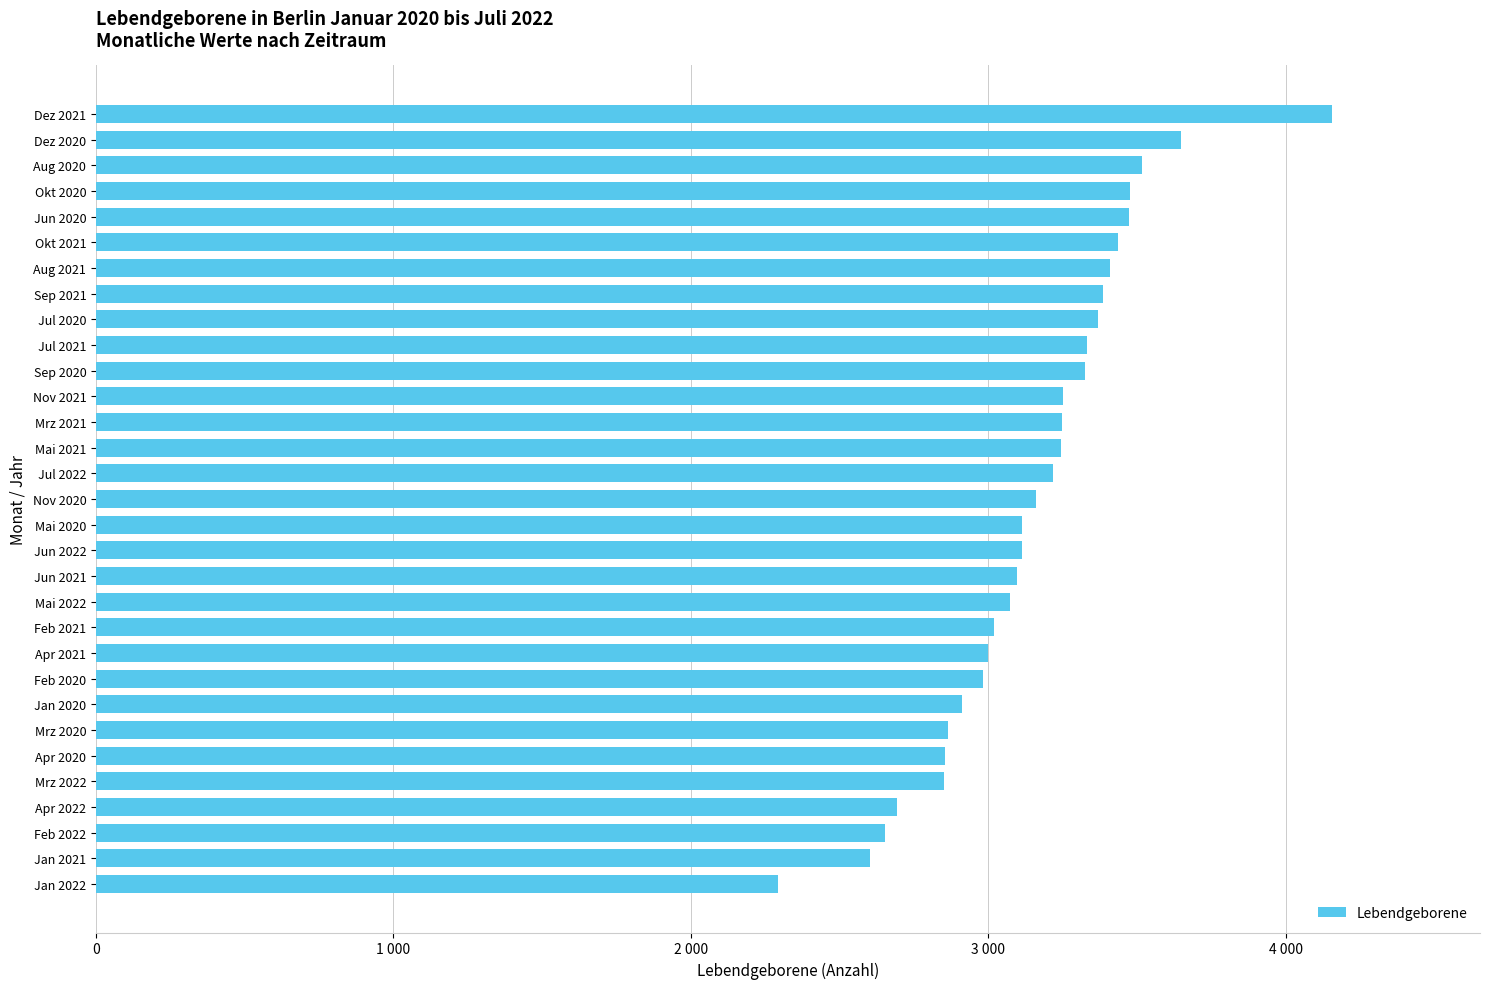

Which category has the highest value across all series?

Dez 2021